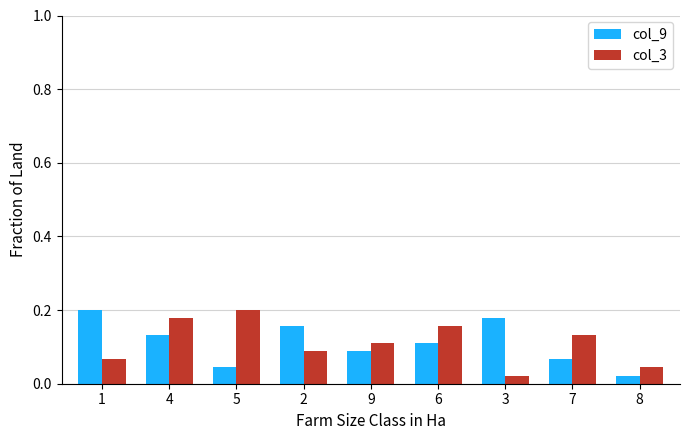

Is it true that col_3 equals 0.1 at 4?

False